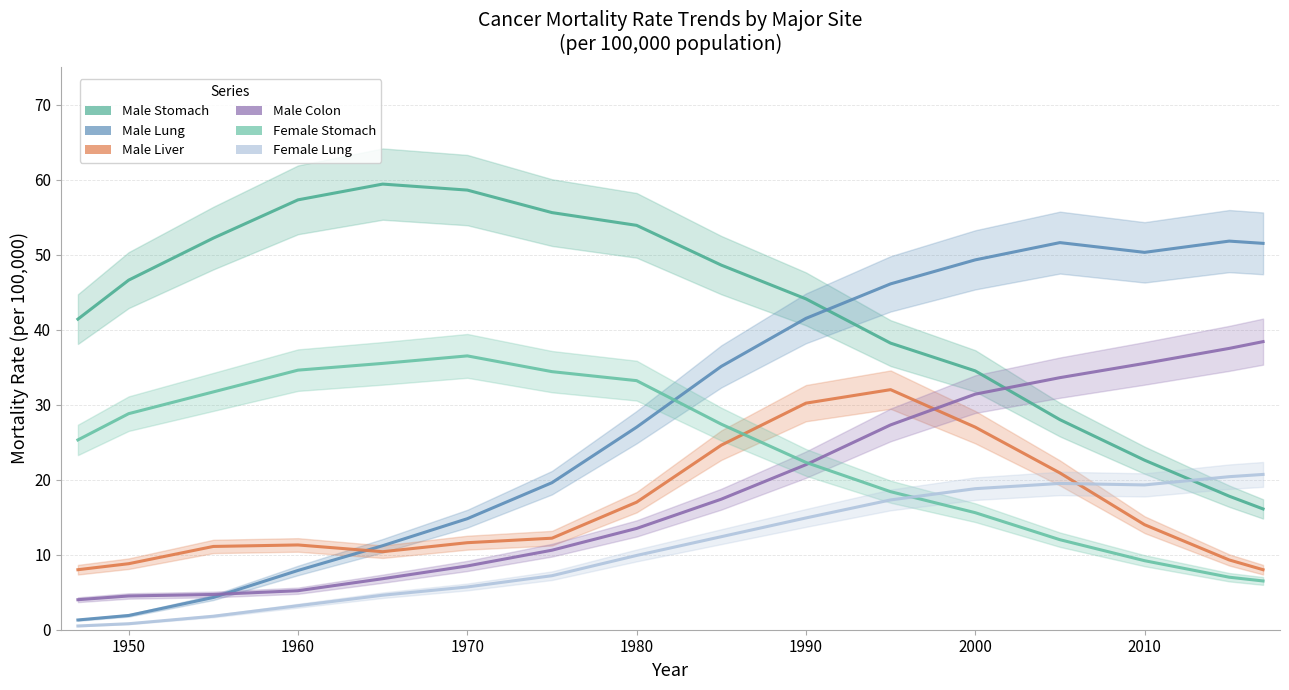

Does the chart display data point markers on the line(s)?

No